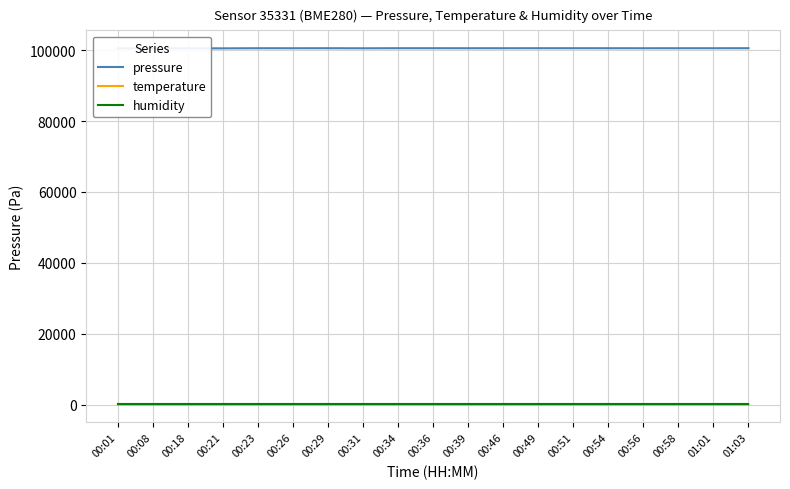

Which series has the widest spread of values?

pressure